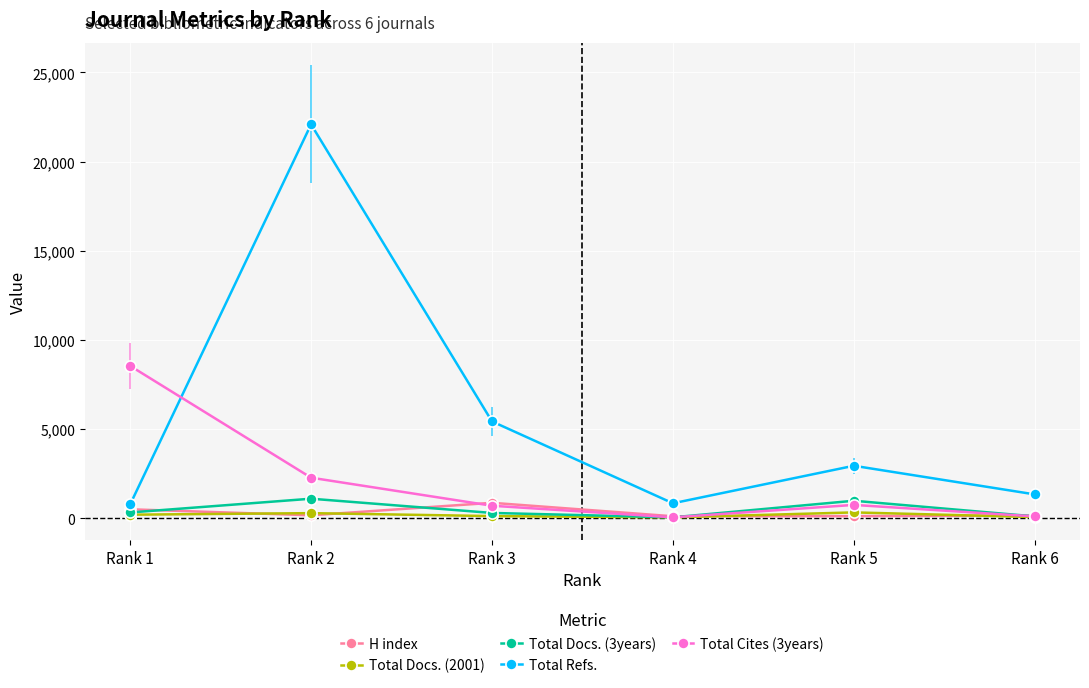

Where is Total Refs. nearest to the value 11426?

Rank 3